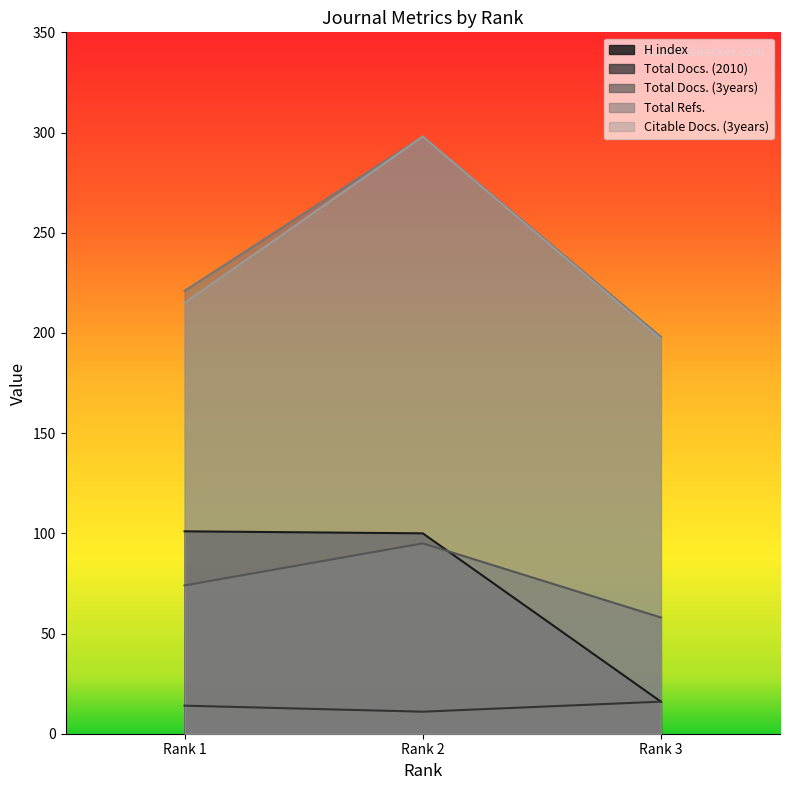

Reading left to right, list all the values displayed in this chart.

H index: 101	100	16
Total Docs. (2010): 14	11	16
Total Docs. (3years): 74	95	58
Total Refs.: 221	298	198
Citable Docs. (3years): 215	298	197